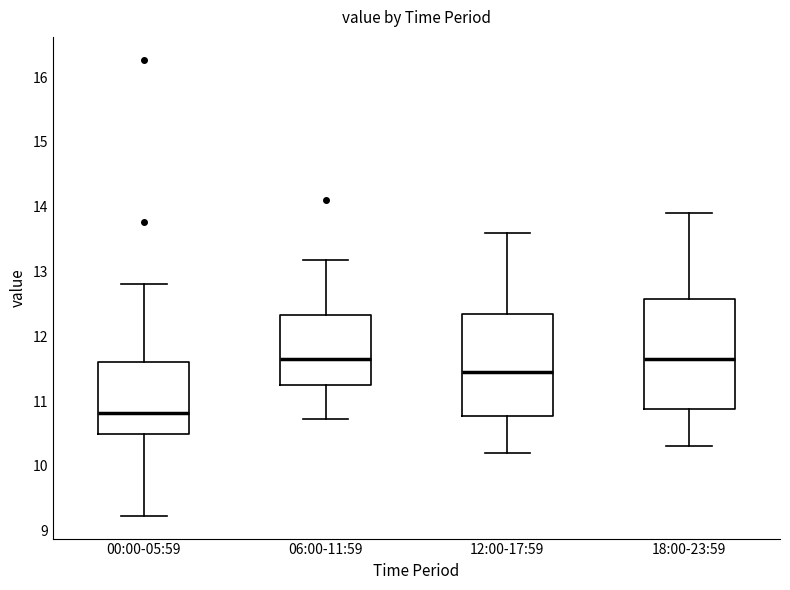

Where does the upper whisker of the box for 00:00-05:59 end on the y-axis? The values are not printed on the chart, so give them approximately, as read against the axis.

12.8